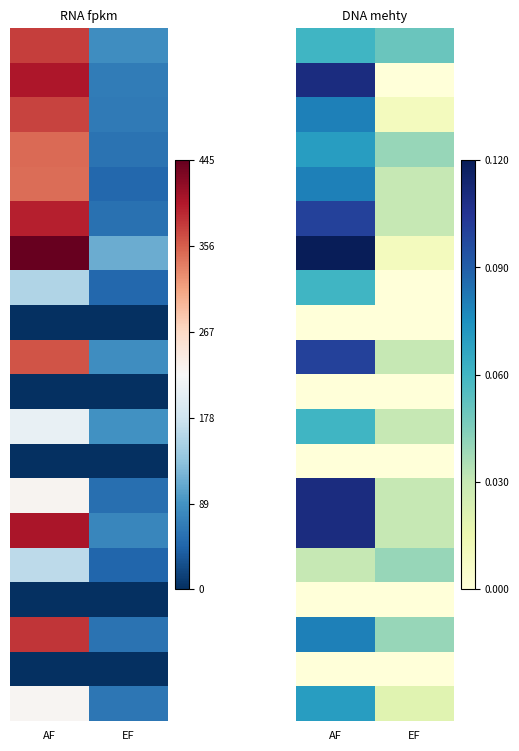

Which has a higher value, AF or EF?

AF